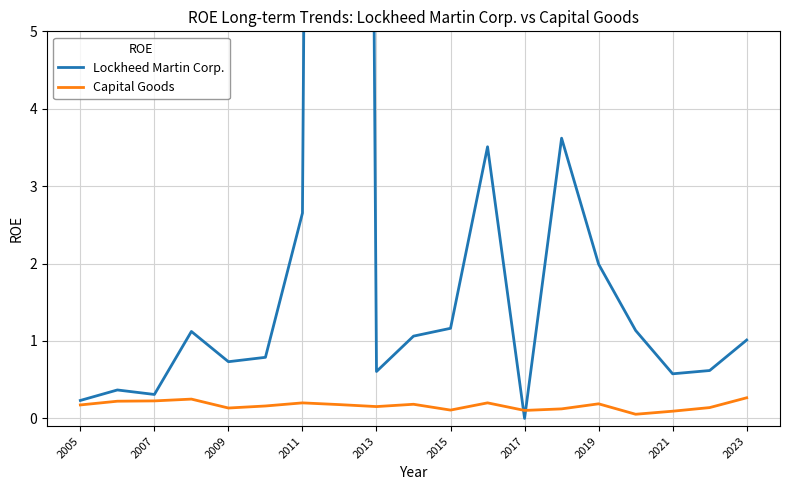

What is the highest value of the Capital Goods series?

0.3